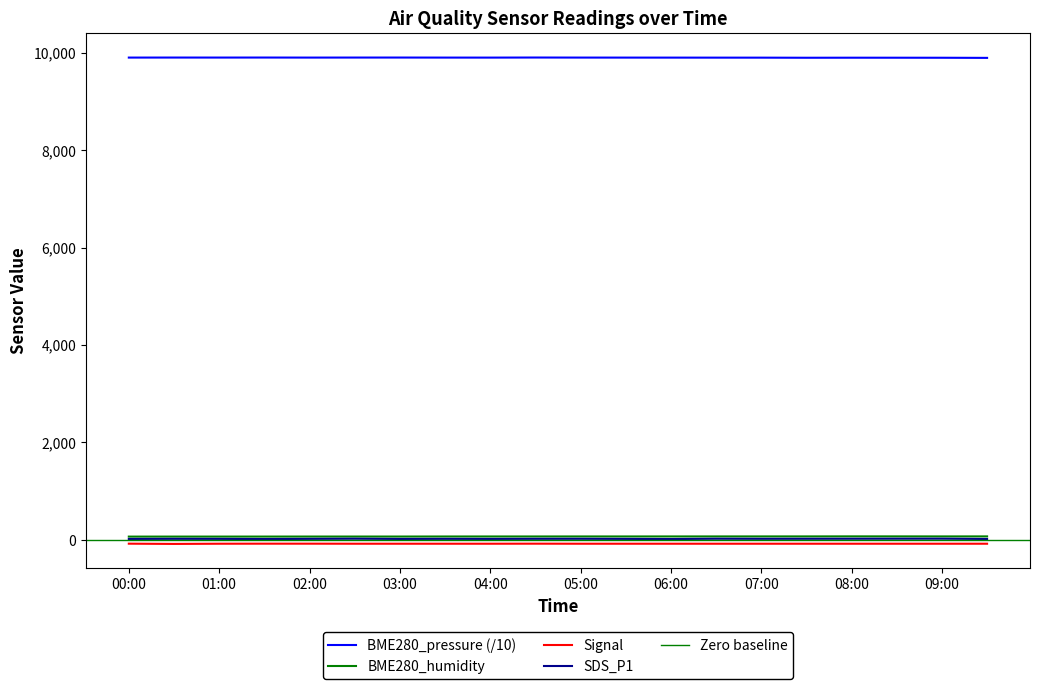

Is this an area chart (filled region under the line)?

No